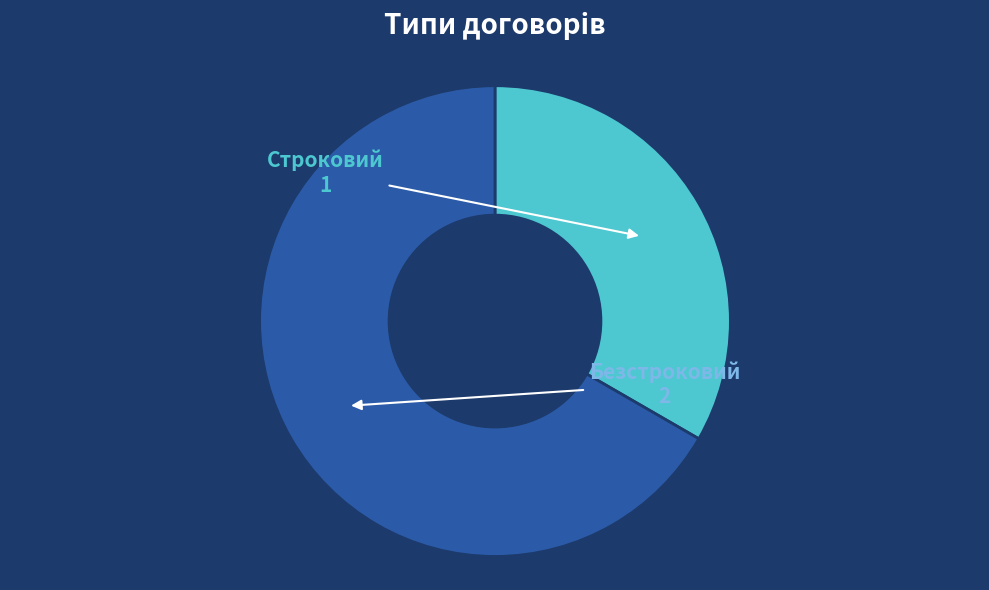

Is it true that Строковий is 33% of the pie?

True